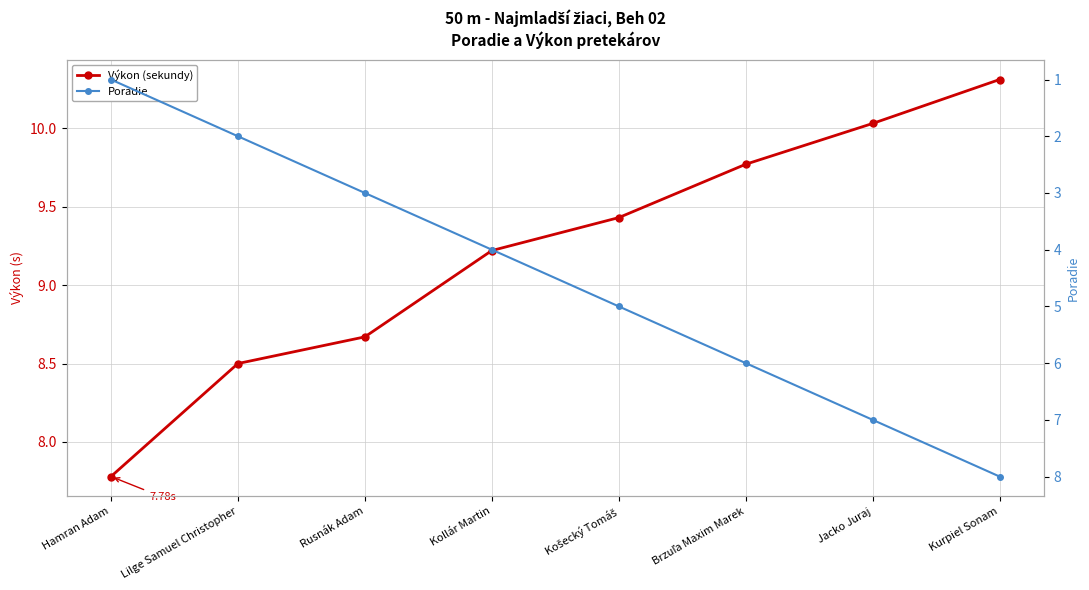

The Výkon (sekundy) series shows 5.4 at Hamran Adam. True or false?

False